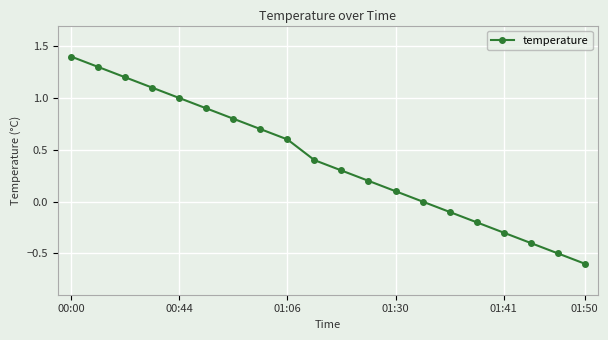

What is the value of the 15th point from the left?

-0.1